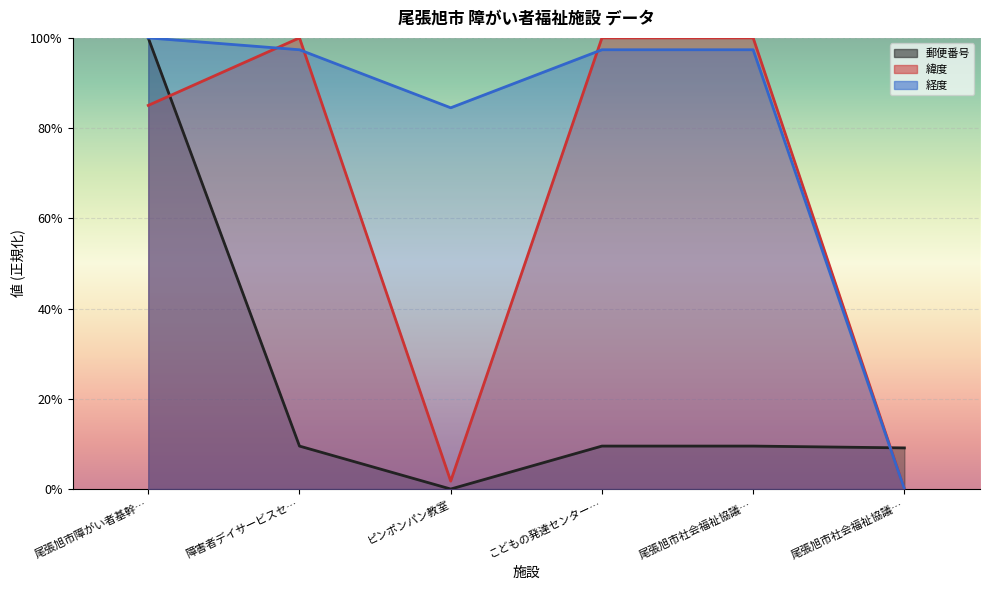

How many intersections are there between 緯度 and 郵便番号?

2